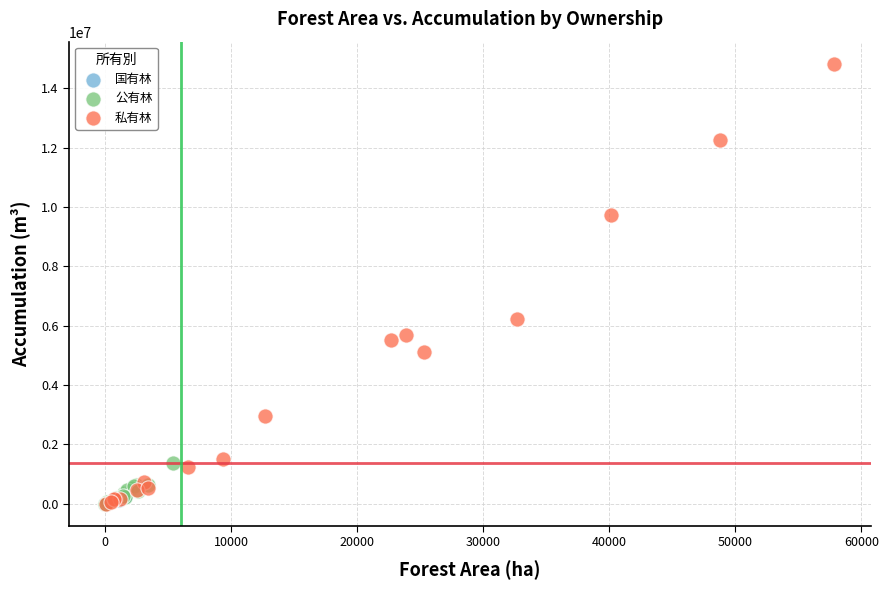

Which series contains the highest Y value?

私有林